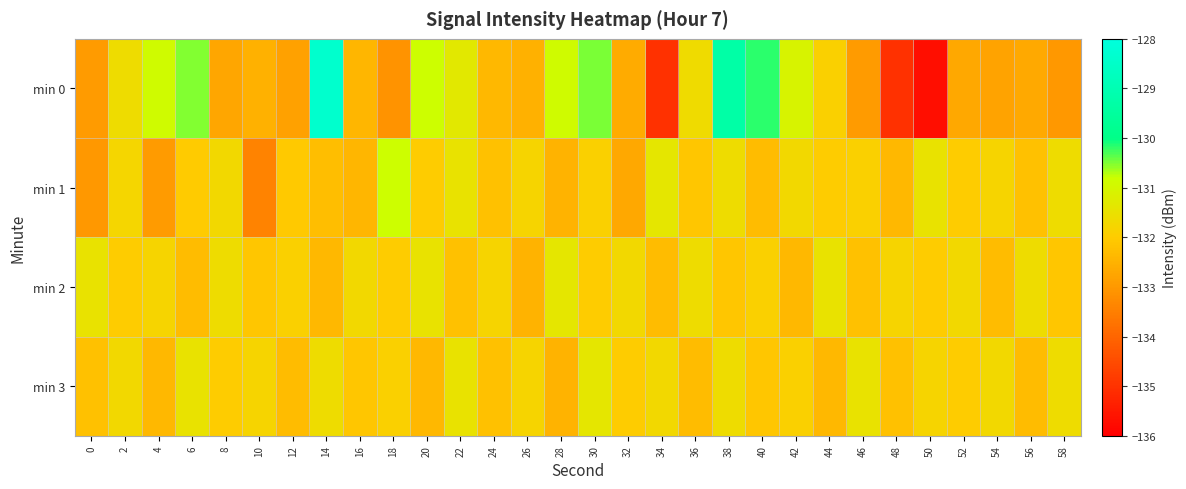

Reading left to right, list all the values displayed in this chart.

min 0: 0=-132.9	2=-131.6	4=-130.9	6=-130.5	8=-132.7	10=-132.5	12=-132.8	14=-128.4	16=-132.4	18=-133.1	20=-130.8	22=-131.3	24=-132.4	26=-132.5	28=-130.9	30=-130.5	32=-132.6	34=-135.0	36=-131.6	38=-129.3	40=-130.2	42=-131.1	44=-131.9	46=-132.9	48=-135.0	50=-135.7	52=-132.7	54=-132.8	56=-132.7	58=-133.0
min 1: 0=-133.0	2=-131.8	4=-133.0	6=-132.0	8=-131.7	10=-133.4	12=-132.1	14=-132.3	16=-132.4	18=-130.8	20=-132.0	22=-131.5	24=-132.2	26=-131.8	28=-132.5	30=-131.9	32=-132.7	34=-131.4	36=-132.1	38=-131.6	40=-132.3	42=-131.7	44=-132.0	46=-131.9	48=-132.4	50=-131.5	52=-132.0	54=-131.8	56=-132.2	58=-131.6
min 2: 0=-131.5	2=-132.0	4=-131.8	6=-132.3	8=-131.6	10=-132.1	12=-131.9	14=-132.4	16=-131.7	18=-132.0	20=-131.5	22=-132.2	24=-131.8	26=-132.5	28=-131.4	30=-132.0	32=-131.7	34=-132.3	36=-131.6	38=-132.1	40=-131.9	42=-132.4	44=-131.5	46=-132.2	48=-131.8	50=-132.0	52=-131.7	54=-132.3	56=-131.6	58=-132.1
min 3: 0=-132.2	2=-131.7	4=-132.4	6=-131.5	8=-132.0	10=-131.8	12=-132.3	14=-131.6	16=-132.1	18=-131.9	20=-132.4	22=-131.5	24=-132.2	26=-131.8	28=-132.5	30=-131.4	32=-132.0	34=-131.7	36=-132.3	38=-131.6	40=-132.1	42=-131.9	44=-132.4	46=-131.5	48=-132.2	50=-131.8	52=-132.0	54=-131.7	56=-132.3	58=-131.6